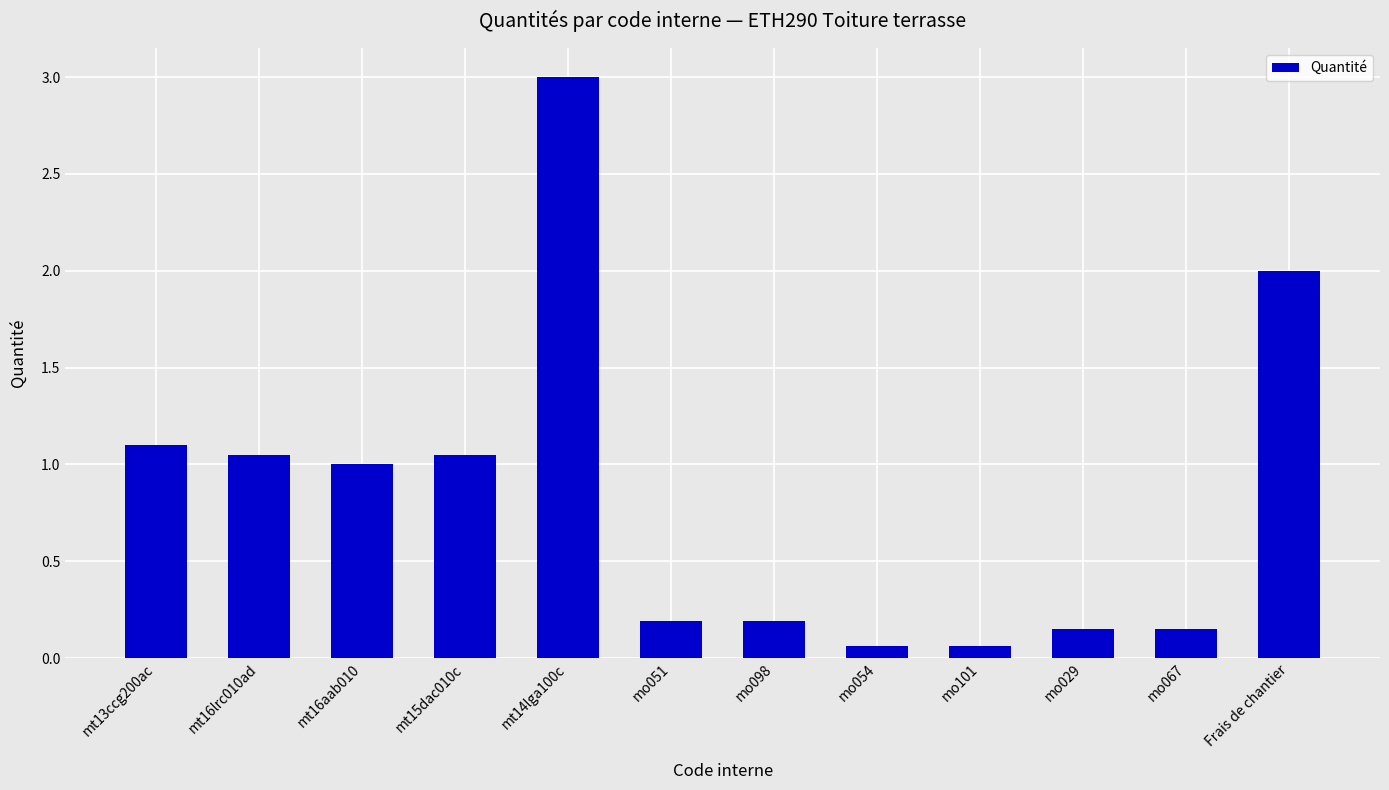

Which has a higher value, mt14lga100c or mt16aab010?

mt14lga100c